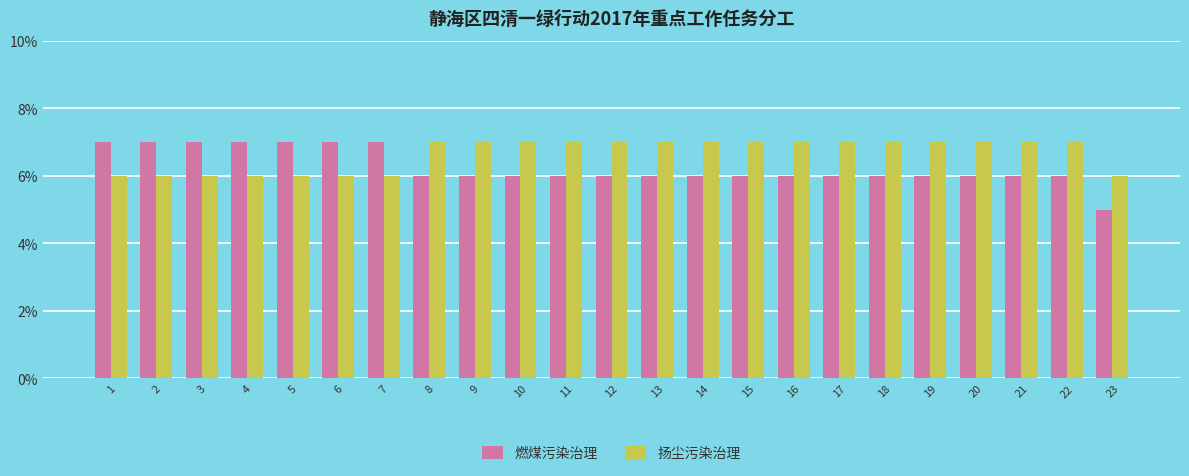

How many distinct data groups are displayed?

2